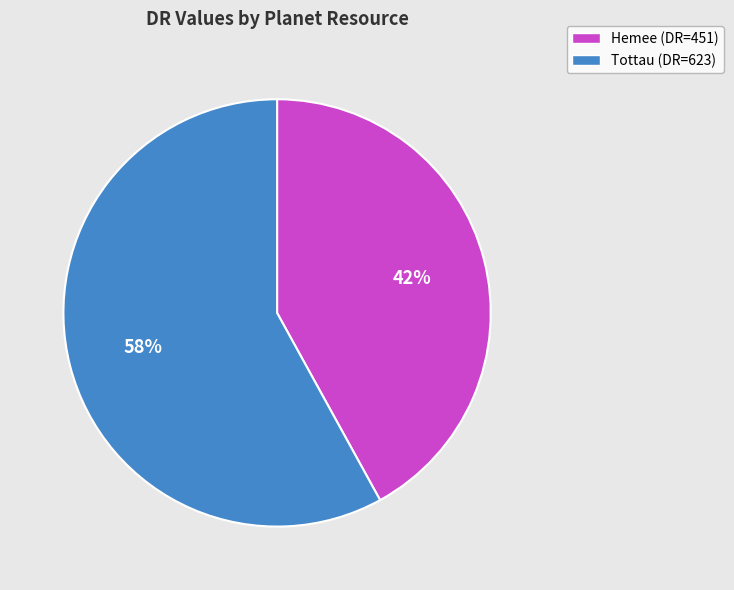

The Hemee slice represents 57% of the pie. True or false?

False